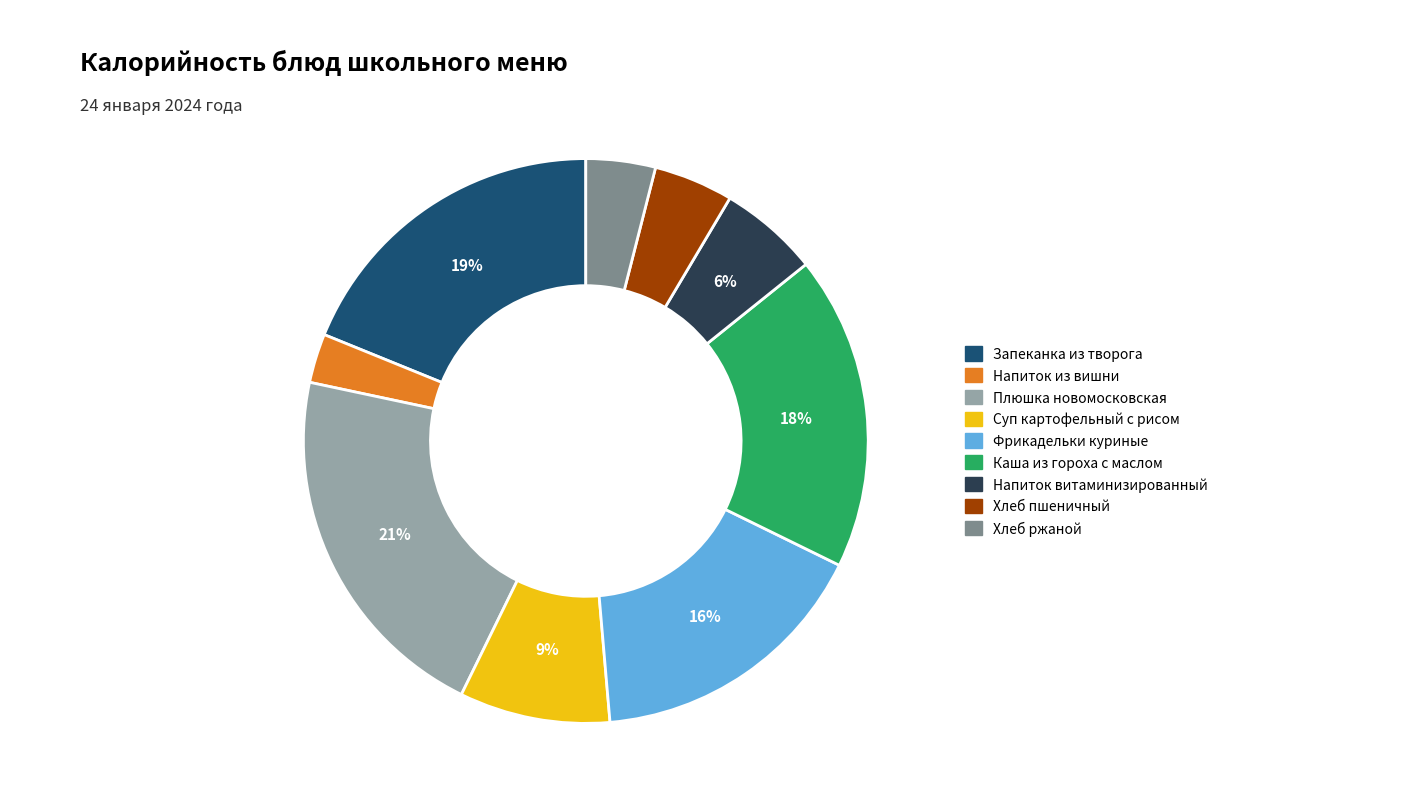

To the nearest percent, what is the difference between the largest and smallest slice percentages?

18%